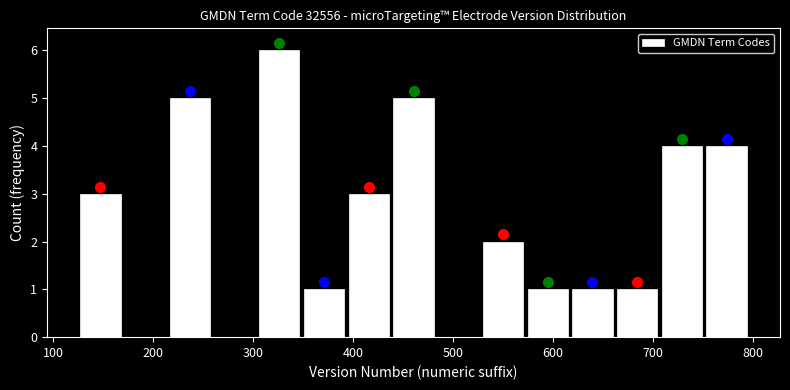

How tall is the bar that spans 530 to 570 on the x-axis? Neither the bar edges nor the heights are printed on the chart, so give them approximately, as read against the axes.

2